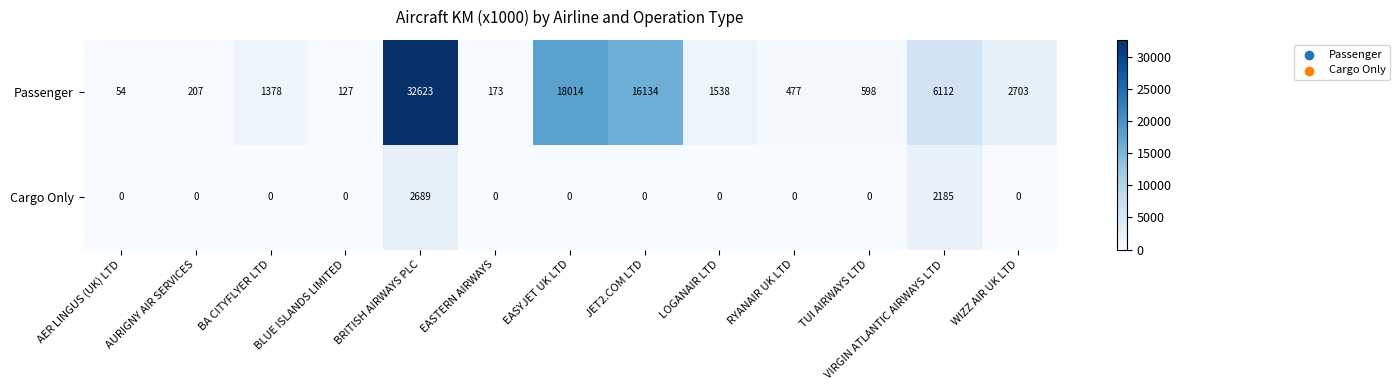

At how many categories does at least one series exceed 782?

7